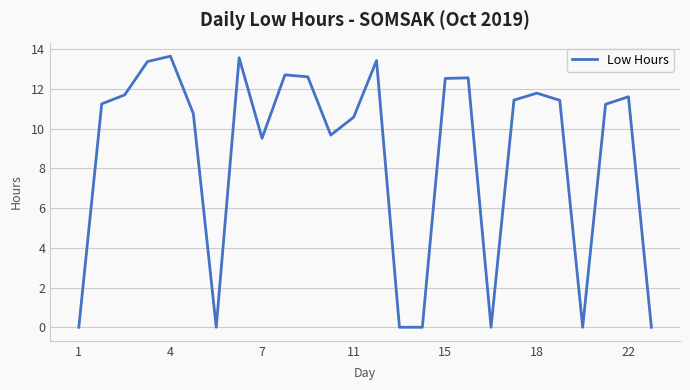

What is the maximum value shown in the chart?

13.6